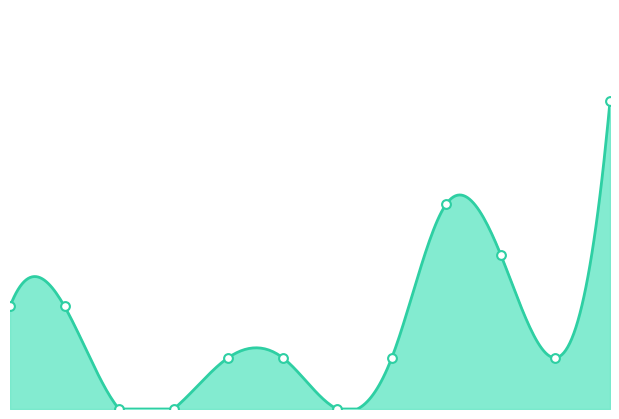

At which category is the sum across all series the highest?

Dec